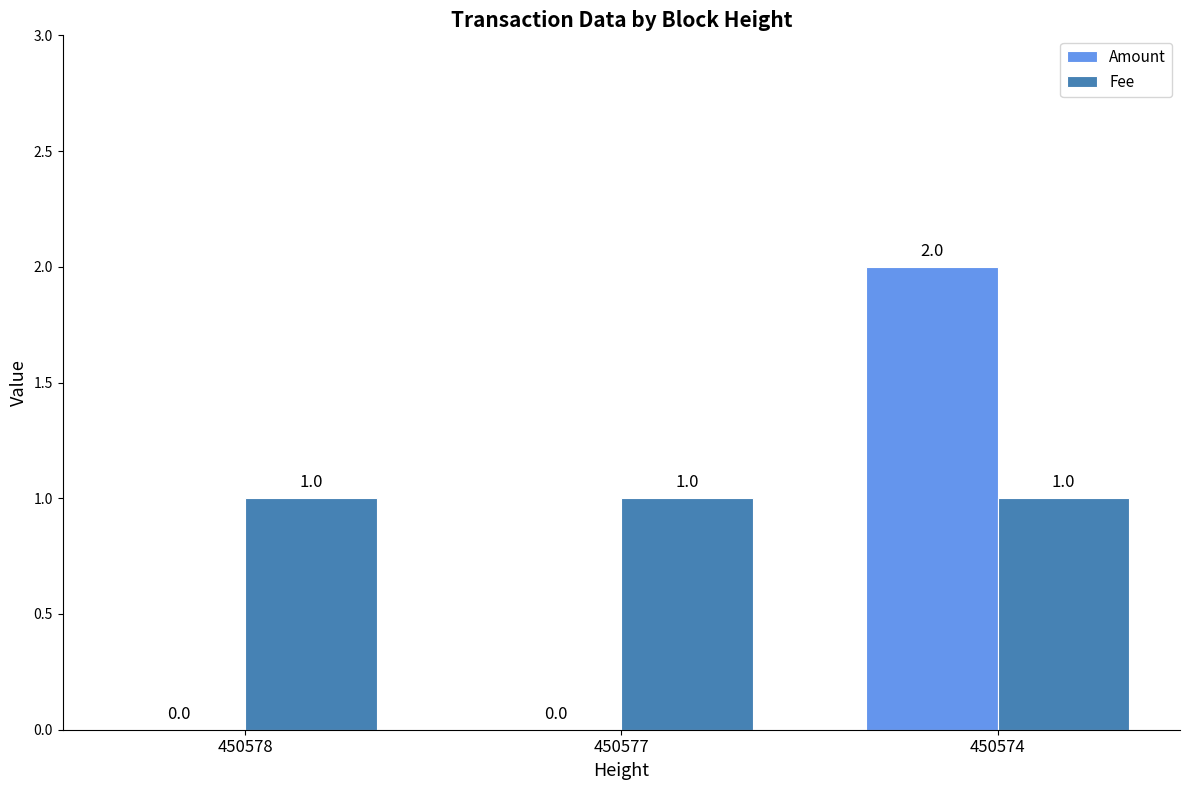

What is the sum of all Fee values?

3